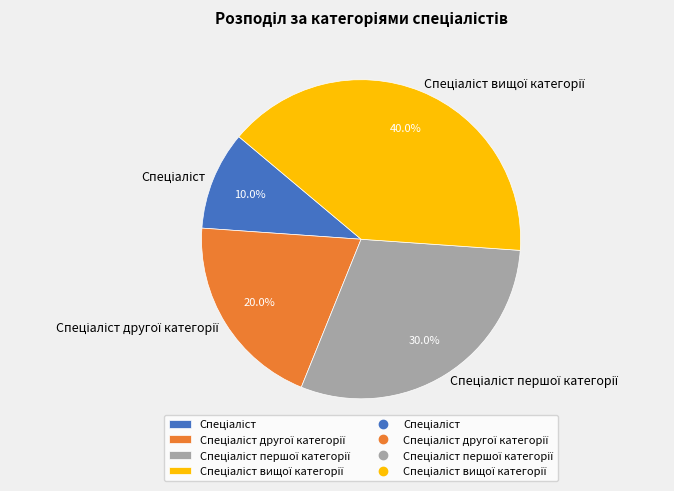

Is there a majority slice in this chart?

No